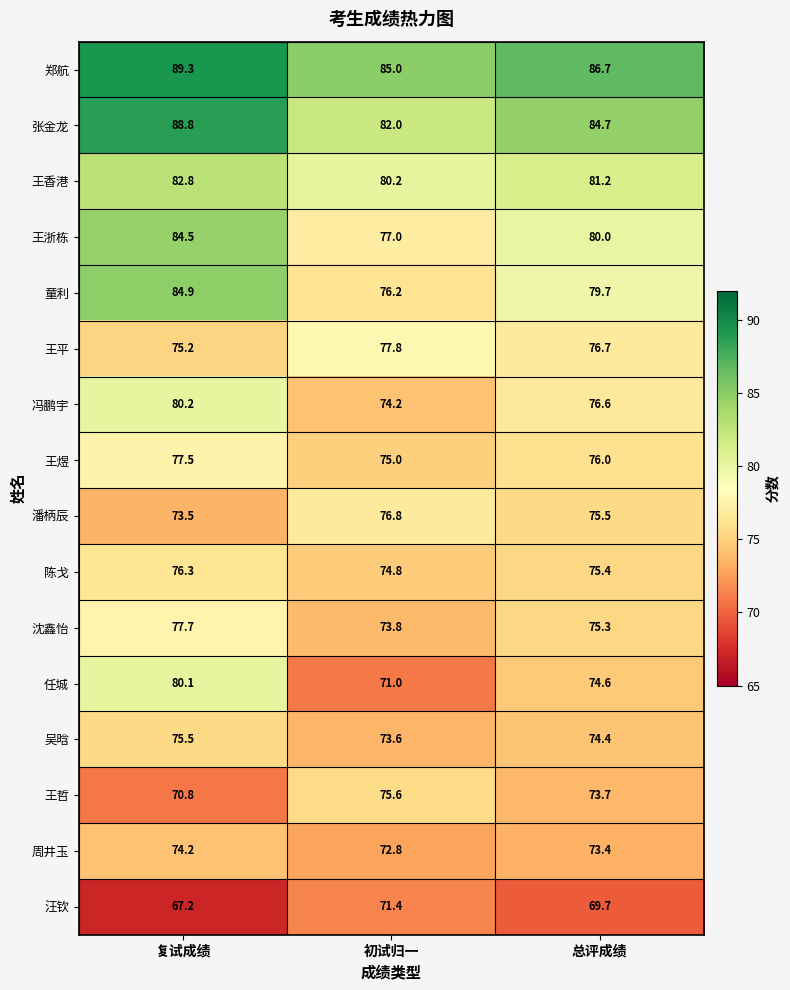

What is the minimum value shown in the chart?

67.2